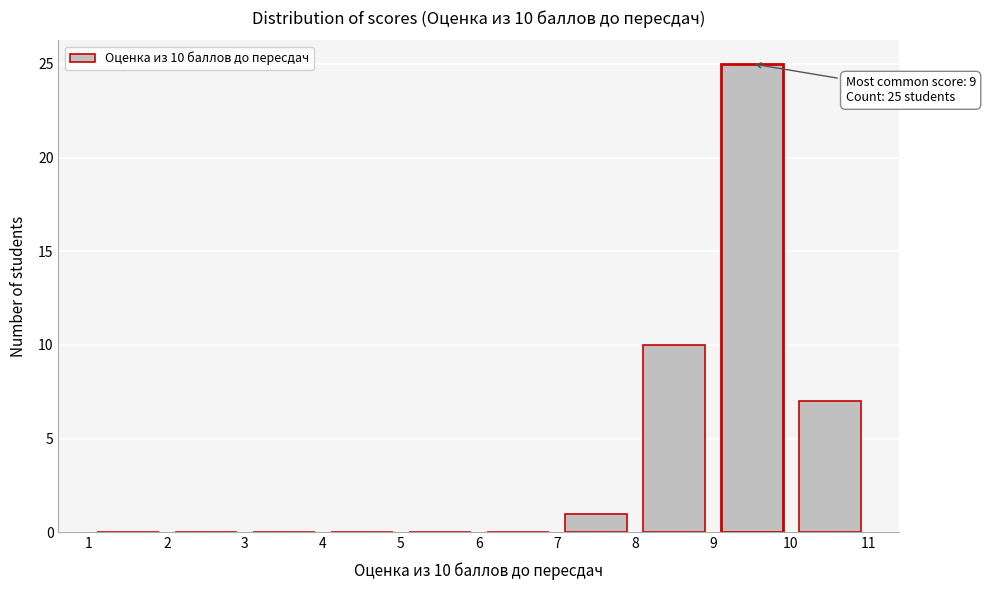

Over which range of the x-axis is the bar tallest?

9 to 10